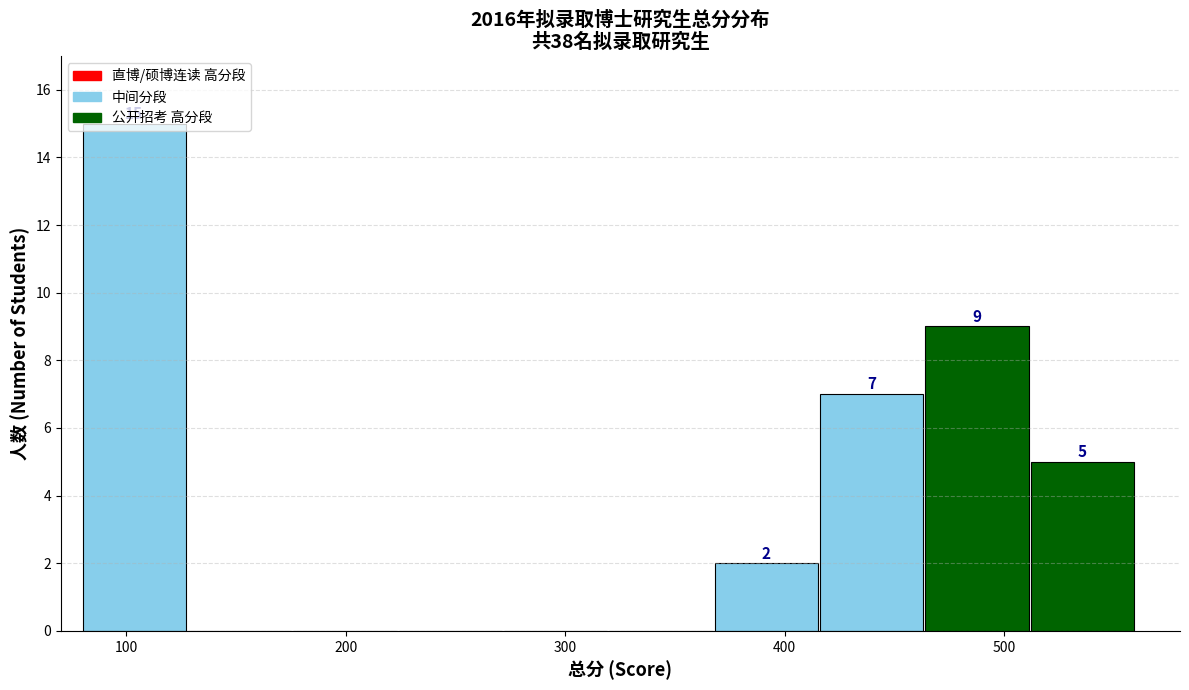

Over which range of the x-axis is the bar tallest?

80 to 130